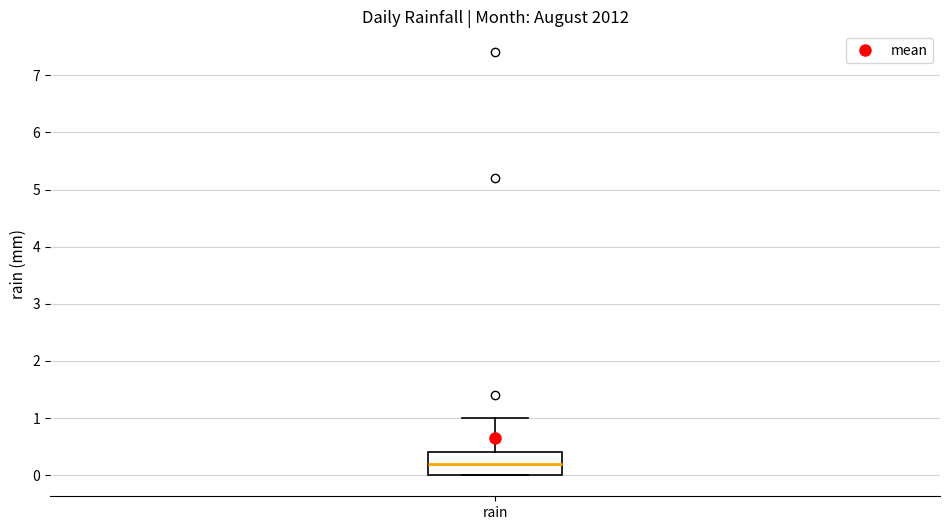

Read this box plot against the y-axis: the position of the median line, the range covered by the box, and the ends of both whiskers. The values are not printed on the chart, so give them approximately, as read against the axis.

median 0.2, box 0.0 to 0.4, whiskers 0.0 to 1.0